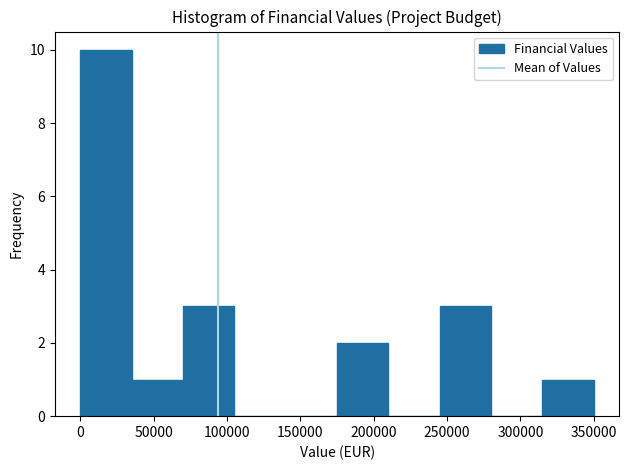

Which range on the x-axis has the tallest bar?

0 to 35000